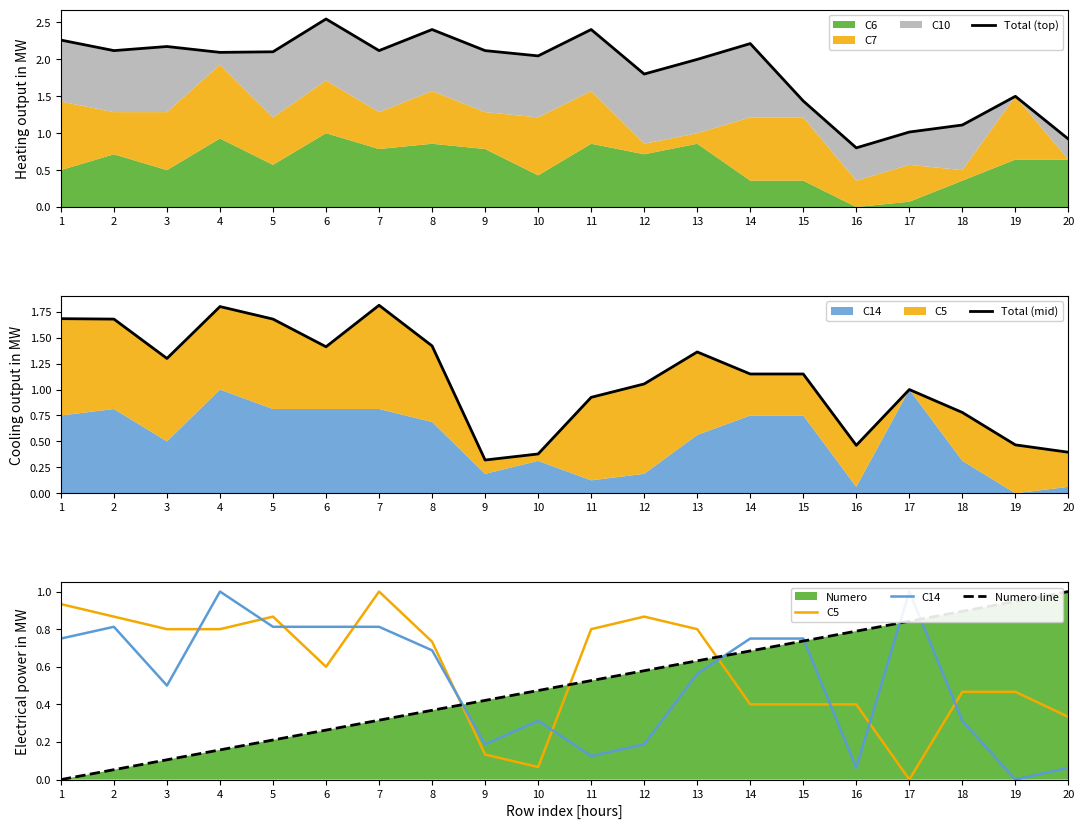

Reading left to right, transcribe all the data shown in this chart.

Total (top): 1=2.3	2=2.1	3=2.2	4=2.1	5=2.1	6=2.5	7=2.1	8=2.4	9=2.1	10=2.0	11=2.4	12=1.8	13=2.0	14=2.2	15=1.4	16=0.8	17=1.0	18=1.1	19=1.5	20=0.9
Total (mid): 1=1.7	2=1.7	3=1.3	4=1.8	5=1.7	6=1.4	7=1.8	8=1.4	9=0.3	10=0.4	11=0.9	12=1.1	13=1.4	14=1.1	15=1.1	16=0.5	17=1.0	18=0.8	19=0.5	20=0.4
C5: 1=0.9	2=0.9	3=0.8	4=0.8	5=0.9	6=0.6	7=1.0	8=0.7	9=0.1	10=0.1	11=0.8	12=0.9	13=0.8	14=0.4	15=0.4	16=0.4	17=0.0	18=0.5	19=0.5	20=0.3
C14: 1=0.8	2=0.8	3=0.5	4=1.0	5=0.8	6=0.8	7=0.8	8=0.7	9=0.2	10=0.3	11=0.1	12=0.2	13=0.6	14=0.8	15=0.8	16=0.1	17=1.0	18=0.3	19=0.0	20=0.1
Numero line: 1=0.0	2=0.1	3=0.1	4=0.2	5=0.2	6=0.3	7=0.3	8=0.4	9=0.4	10=0.5	11=0.5	12=0.6	13=0.6	14=0.7	15=0.7	16=0.8	17=0.8	18=0.9	19=0.9	20=1.0